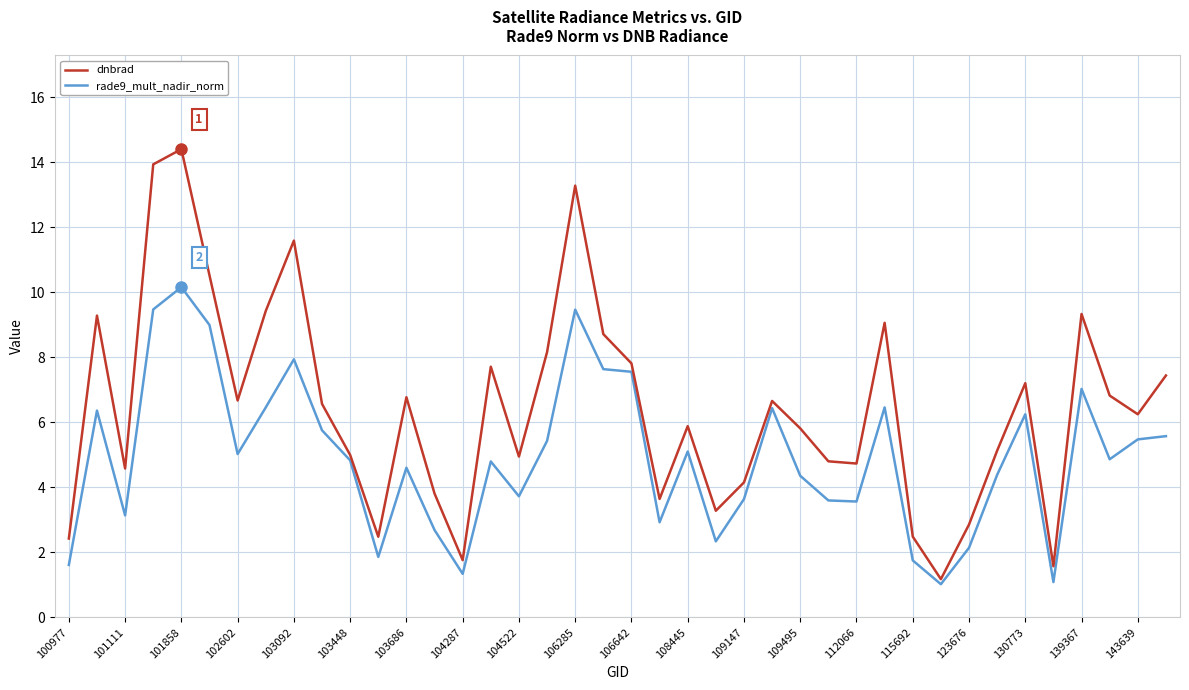

List the series in order of their overall mean, lowest first.

rade9_mult_nadir_norm, dnbrad